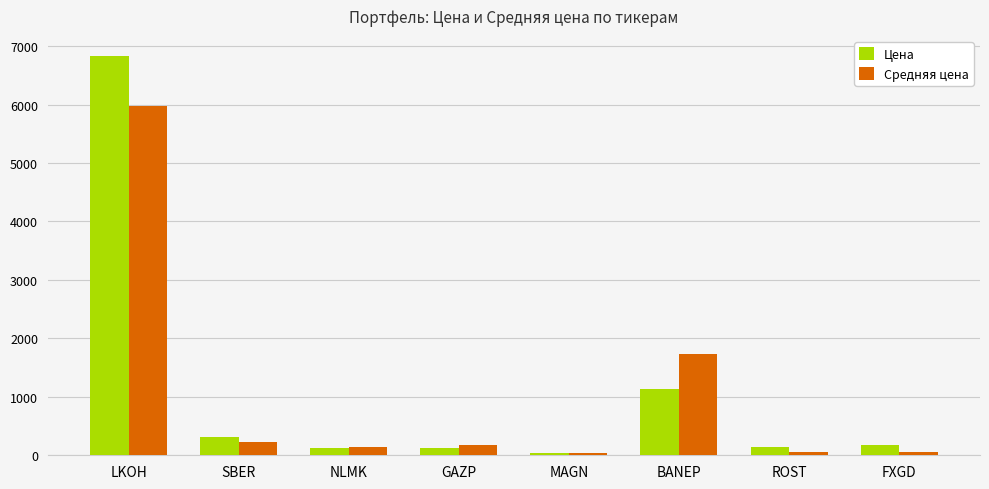

What is the sum of all Цена values?

8876.0